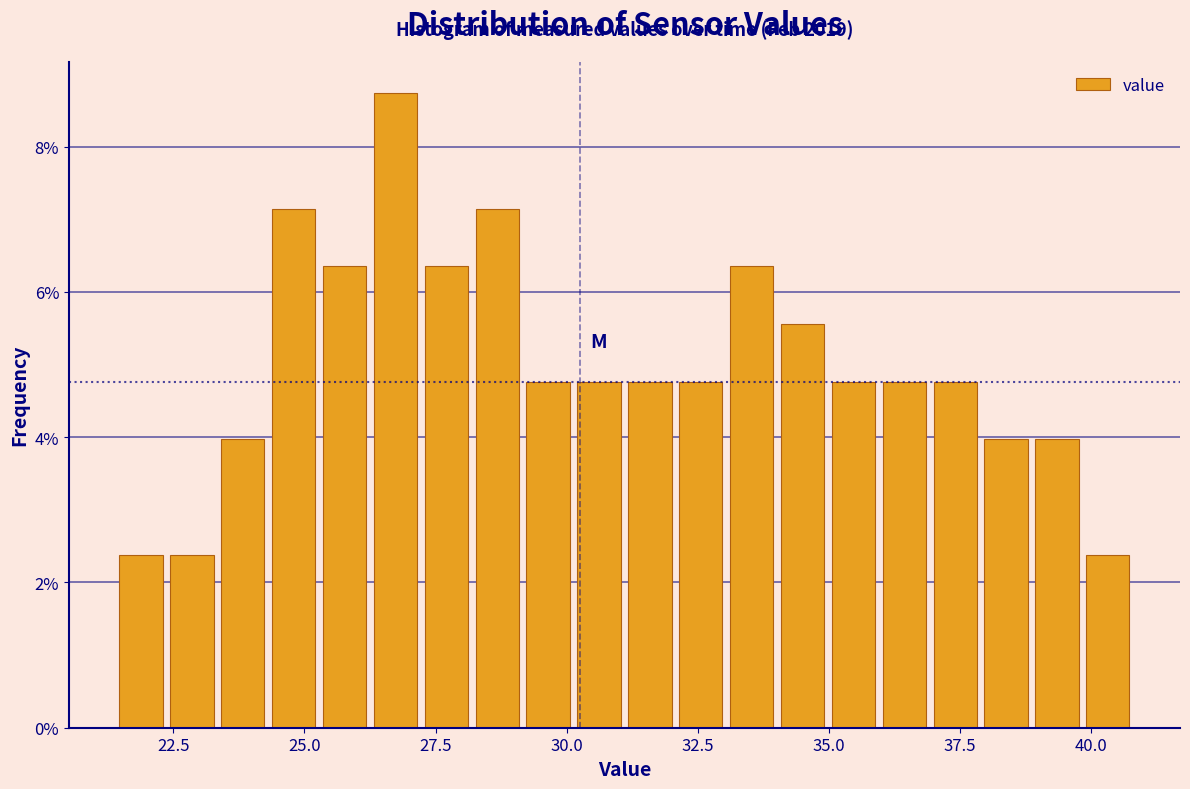

Around what value on the x-axis is the tallest bar? Give the approximate position of its centre, as read against the axis.

26.5